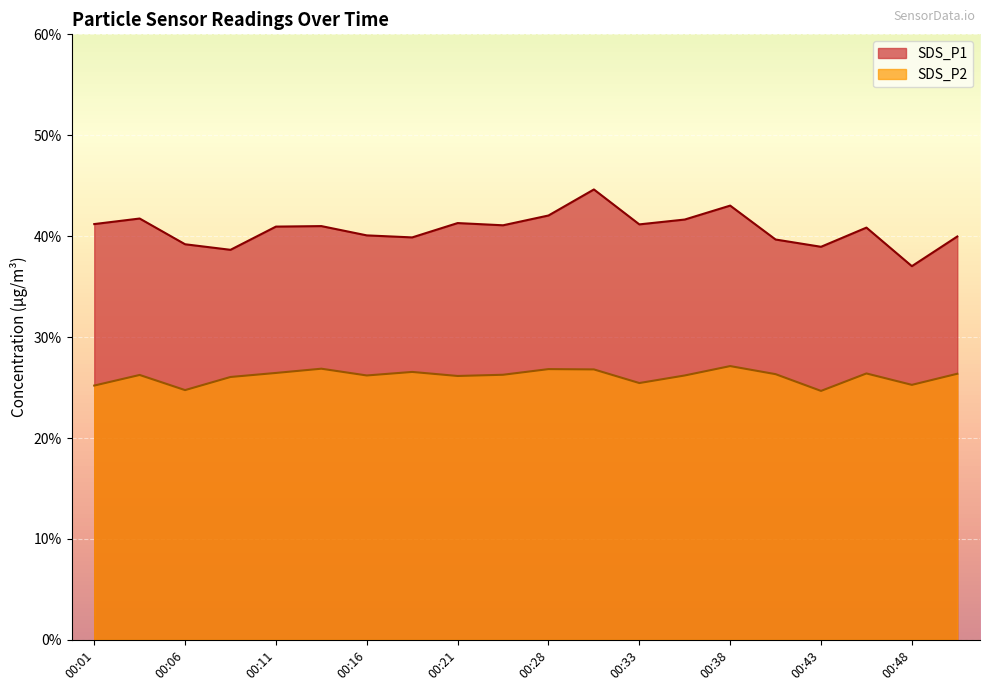

What are all the series names shown in the legend?

SDS_P1, SDS_P2